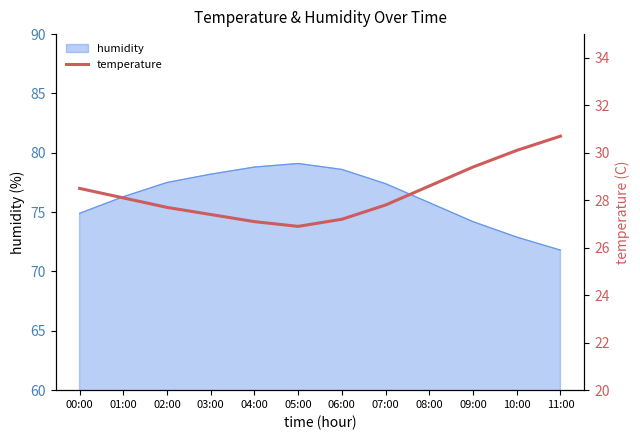

Which label corresponds to the largest value in the chart?

11:00